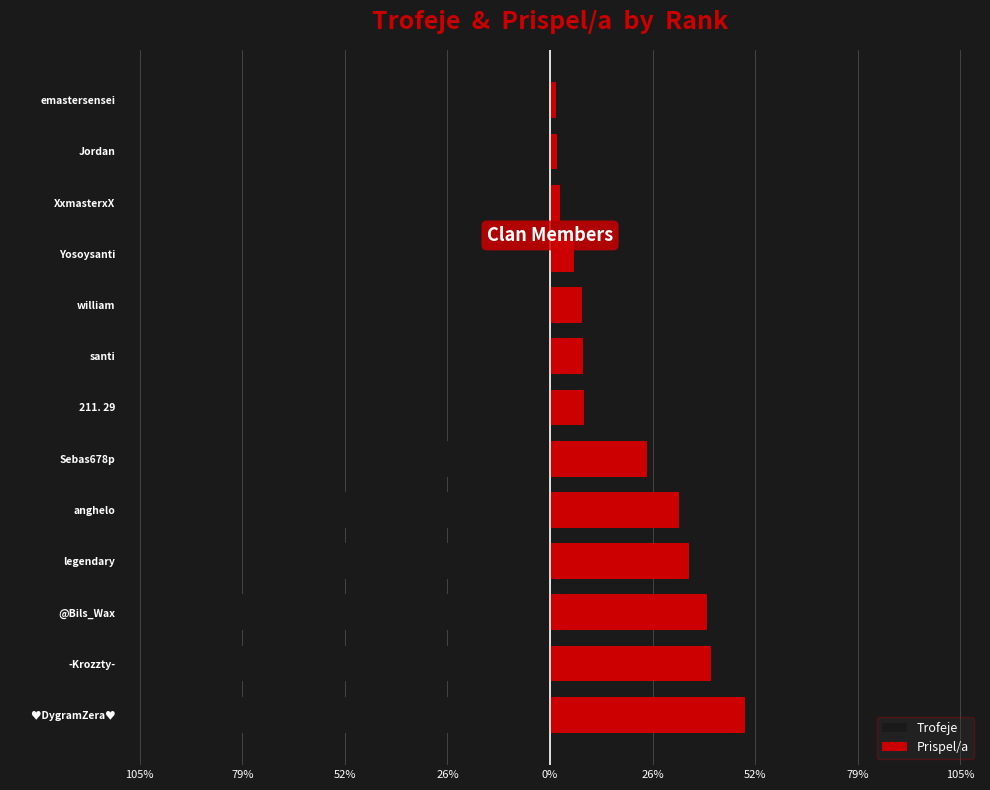

What value does the Prispel/a series have at XxmasterxX?

2.6